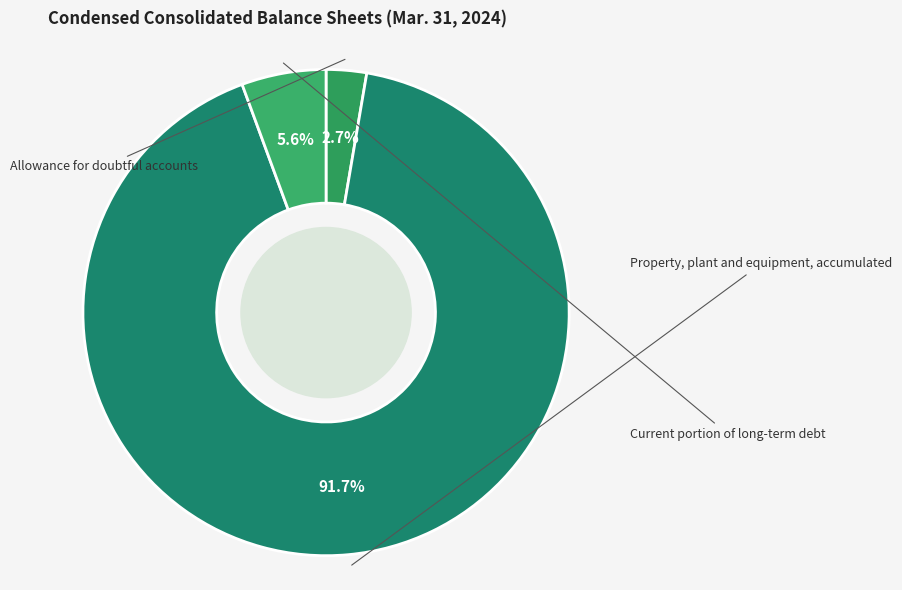

What is the ratio of the value at Property, plant and equipment, accumulated to the value at Allowance for doubtful accounts?

34.2